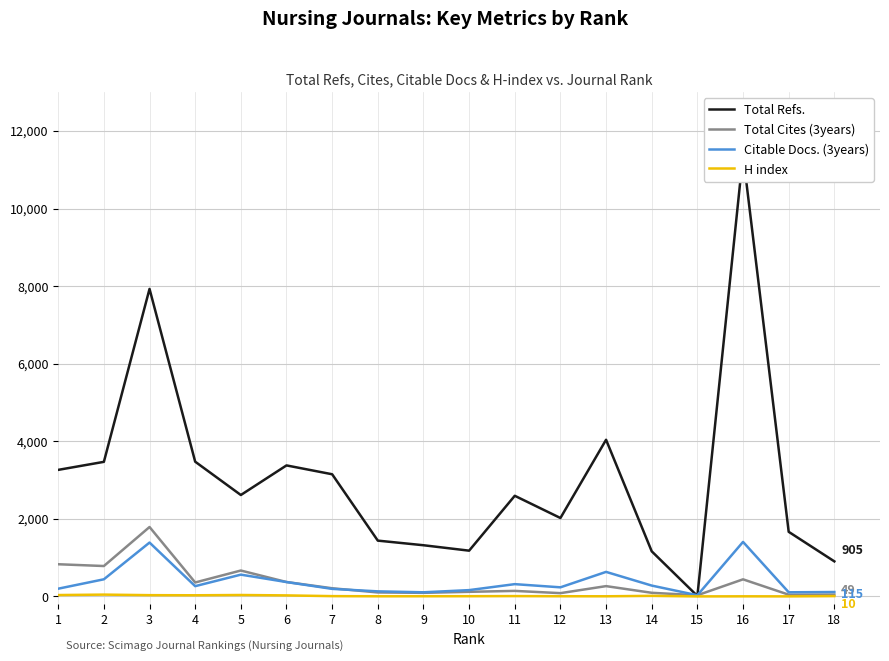

What is the difference between the highest and lowest values at 13?

4035